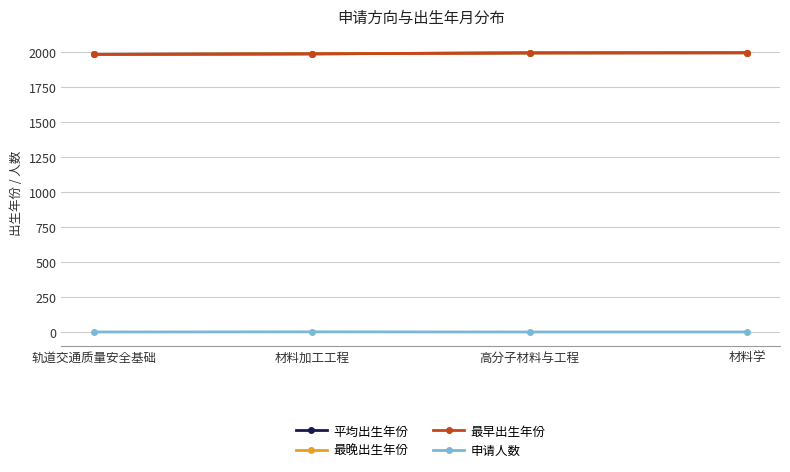

What is the difference between the maximum and minimum values in the 平均出生年份 series?

12.0